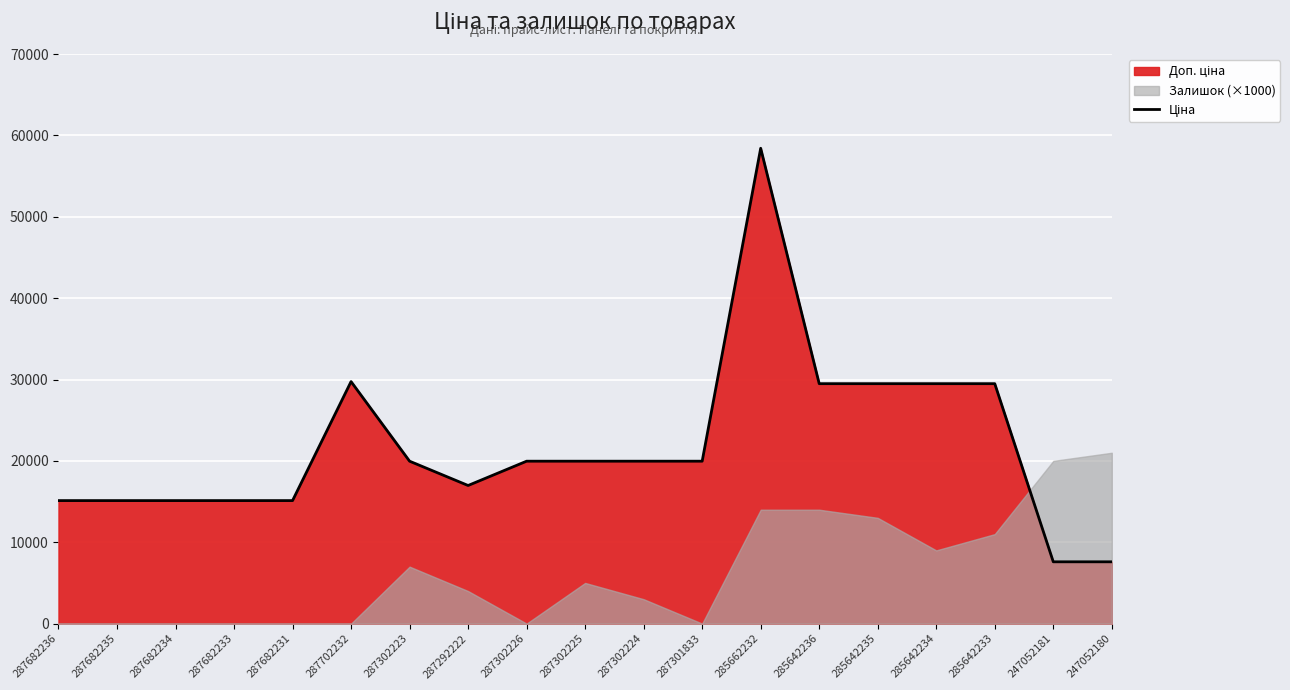

Is it true that the value at 287301833 is 19964.2?

True